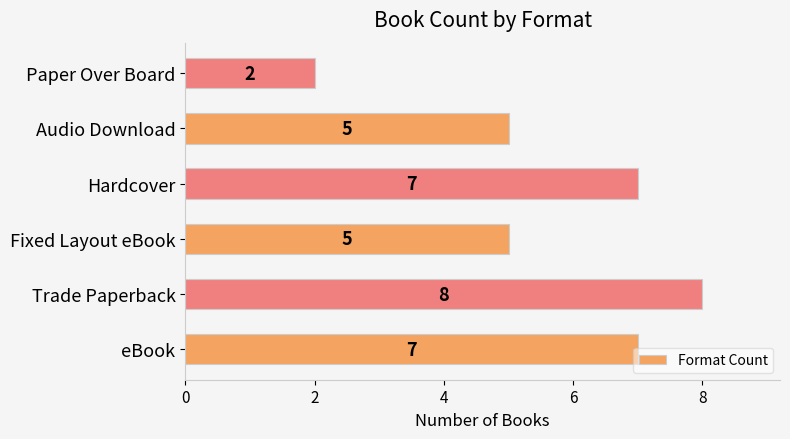

What is the difference between the maximum and minimum values?

6